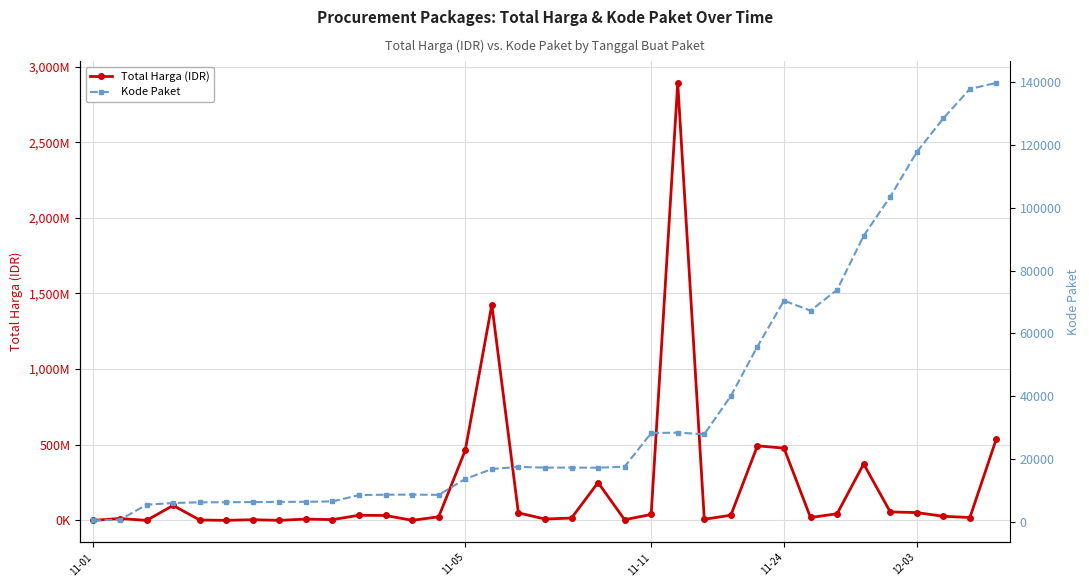

At which category is the sum across all series the highest?

22